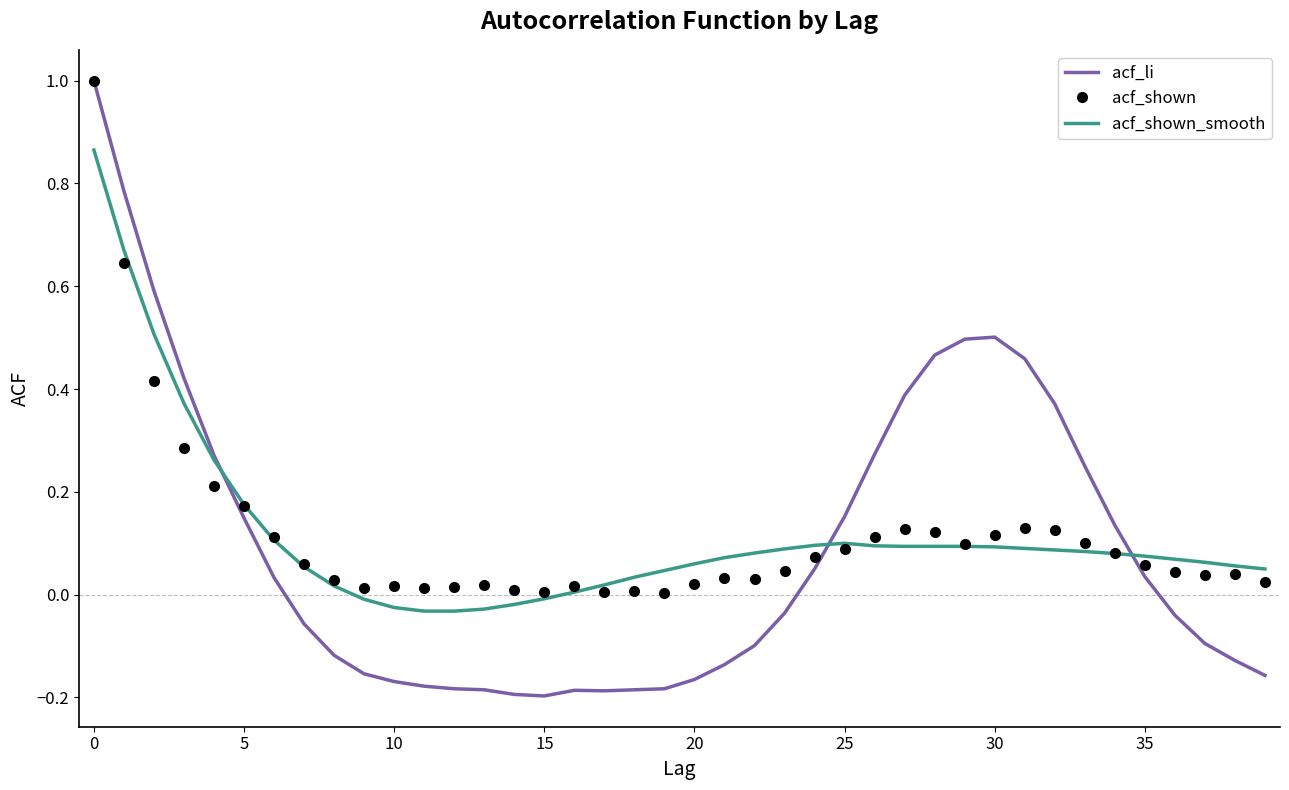

What is the greatest value displayed?

1.0